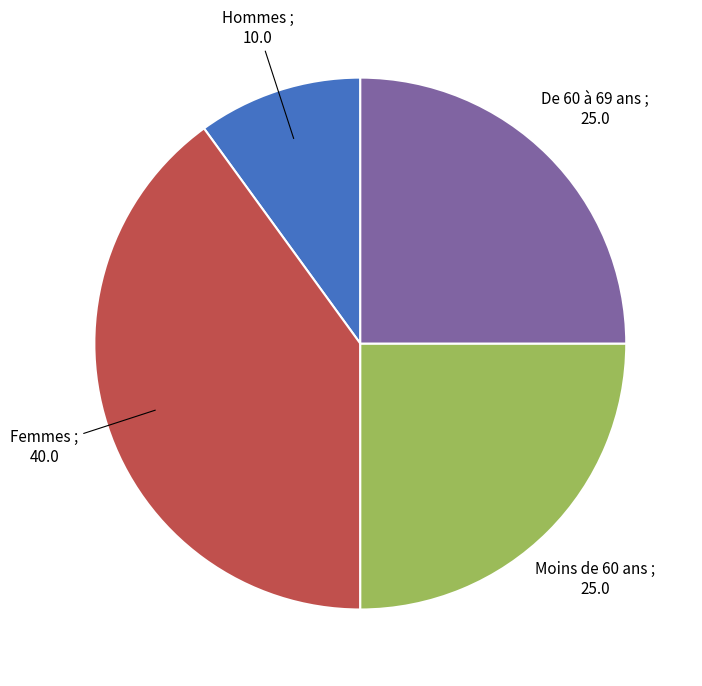

Is there any slice that represents more than half of the pie?

No